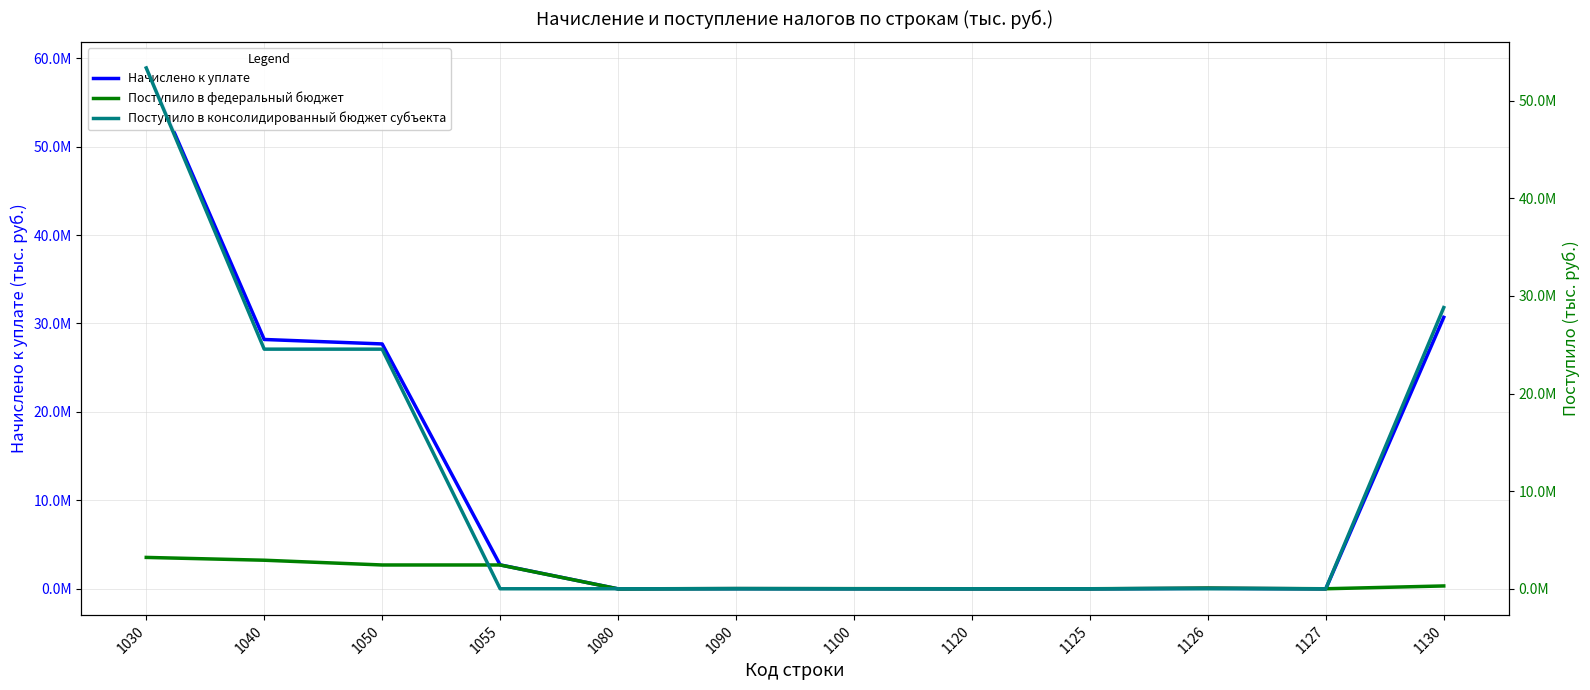

Reading left to right, extract all data points from this chart.

Начислено к уплате: 1030=58886934	1040=28192019	1050=27688145	1055=2711099	1080=1286	1090=25170	1100=13853	1120=1630	1125=1250	1126=67080	1127=0	1130=30694915
Поступило в федеральный бюджет: 1030=3211782	1040=2923547	1050=2436608	1055=2436610	1080=-10152	1090=23034	1100=10525	1120=1630	1125=1217	1126=67080	1127=0	1130=288235
Поступило в консолидированный бюджет субъекта: 1030=53366503	1040=24552473	1050=24552473	1055=0	1080=0	1090=0	1100=0	1120=0	1125=0	1126=0	1127=0	1130=28814030